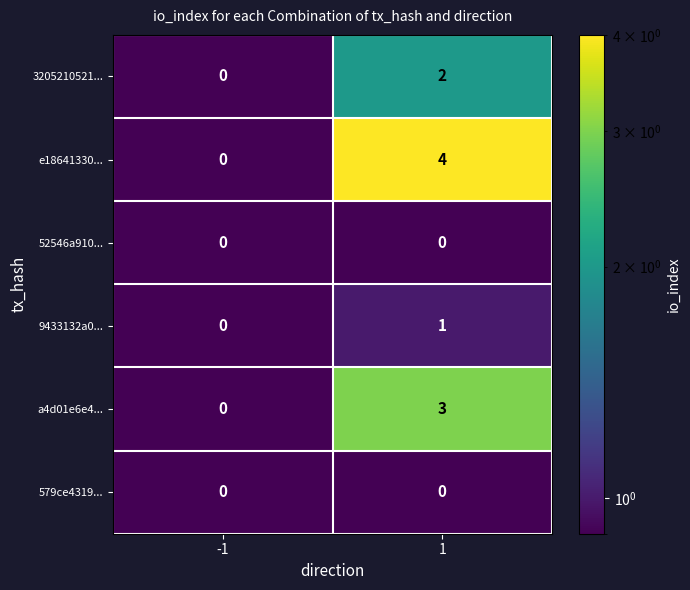

What is the sum of the e18641330... values at -1 and 1?

4